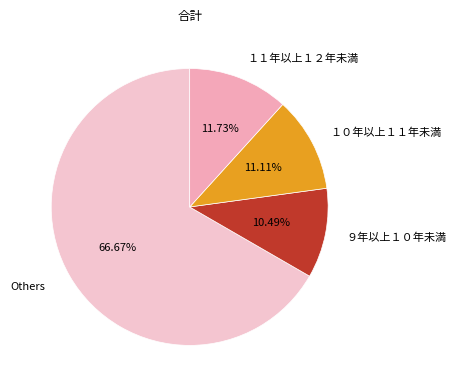

Approximately how many times larger is the value at Others compared to １１年以上１２年未満?

5.7